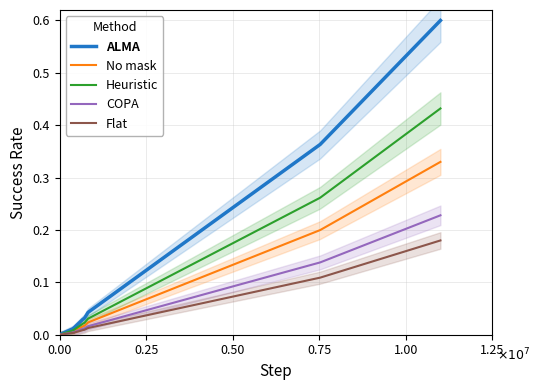

The Flat series shows 0.0 at 0.00. True or false?

True